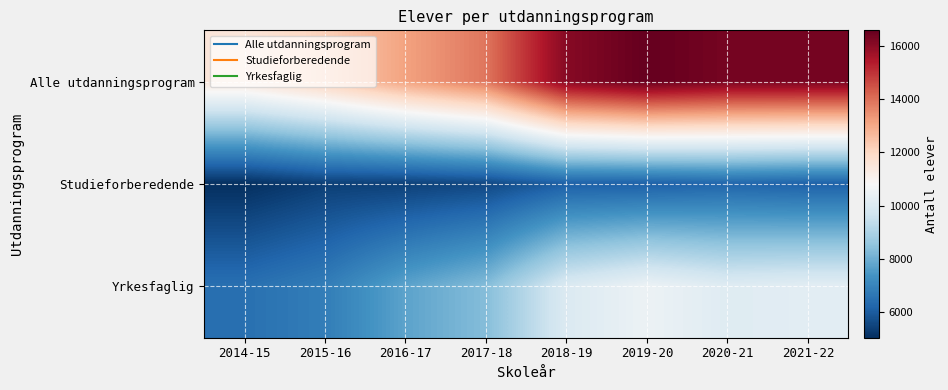

Reading right to left, extract all data points from this chart.

Alle utdanningsprogram: 2021-22=16321	2020-21=16327	2019-20=16585	2018-19=16075	2017-18=13893	2016-17=13140	2015-16=12185	2014-15=11513
Studieforberedende: 2021-22=6120	2020-21=6225	2019-20=6096	2018-19=6090	2017-18=5566	2016-17=5409	2015-16=5372	2014-15=5036
Yrkesfaglig: 2021-22=10201	2020-21=10102	2019-20=10489	2018-19=9985	2017-18=8327	2016-17=7731	2015-16=6813	2014-15=6477